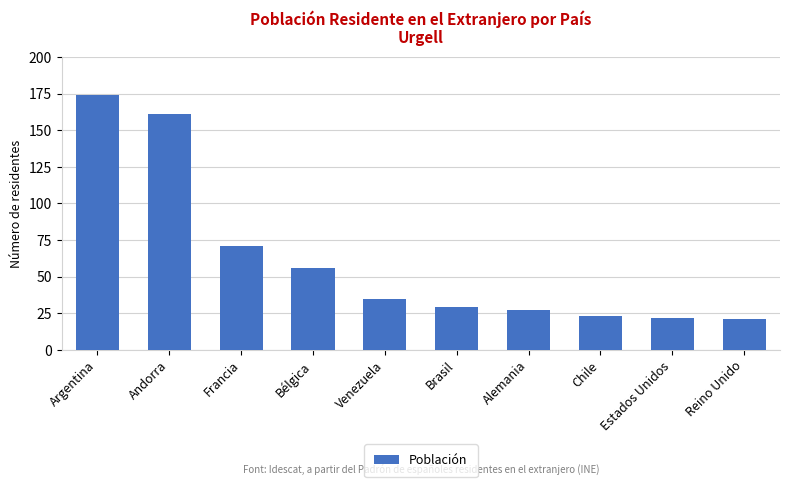

Where is the data nearest to the value 97?

Francia